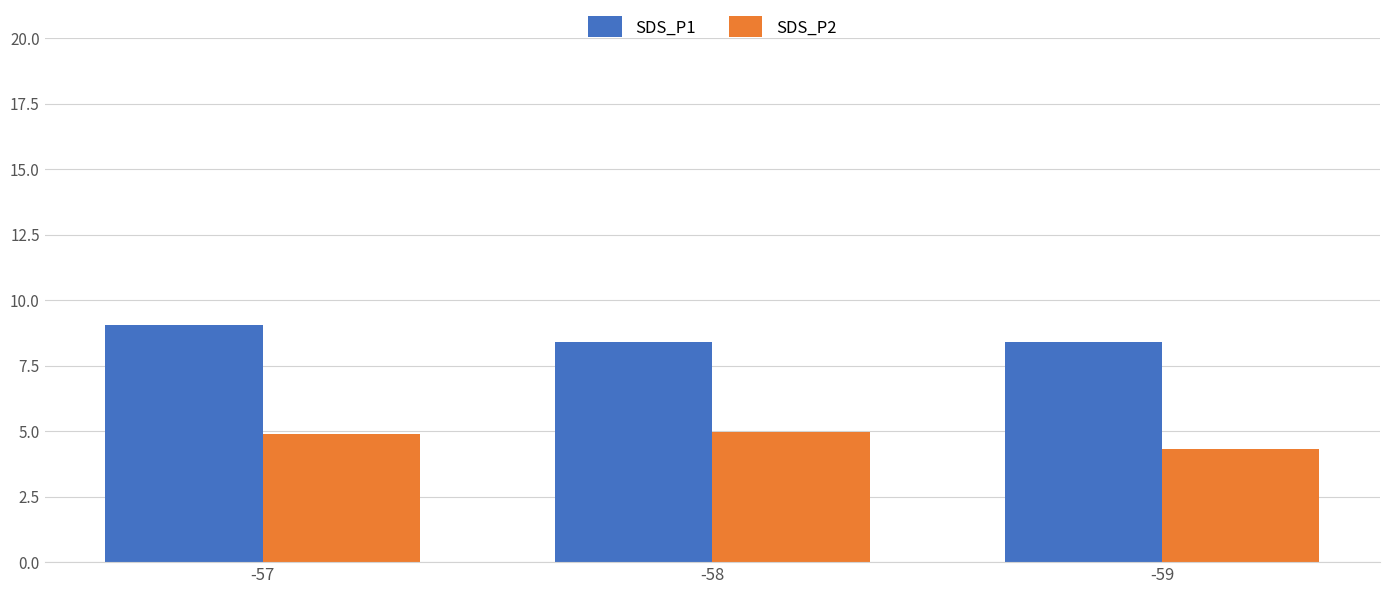

At -58, list the series in order from largest to smallest.

SDS_P1, SDS_P2